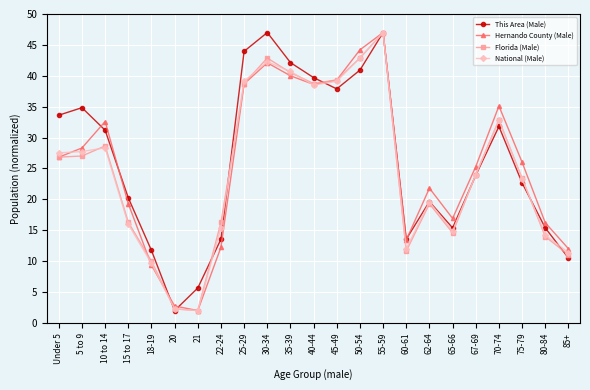

At which category is the sum across all series the highest?

55-59